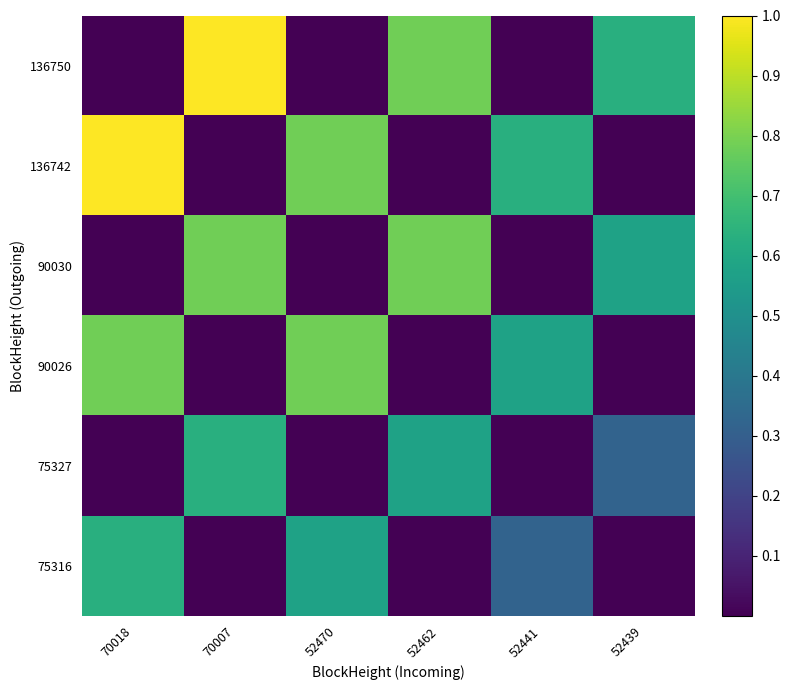

Count the number of data series in this chart.

6